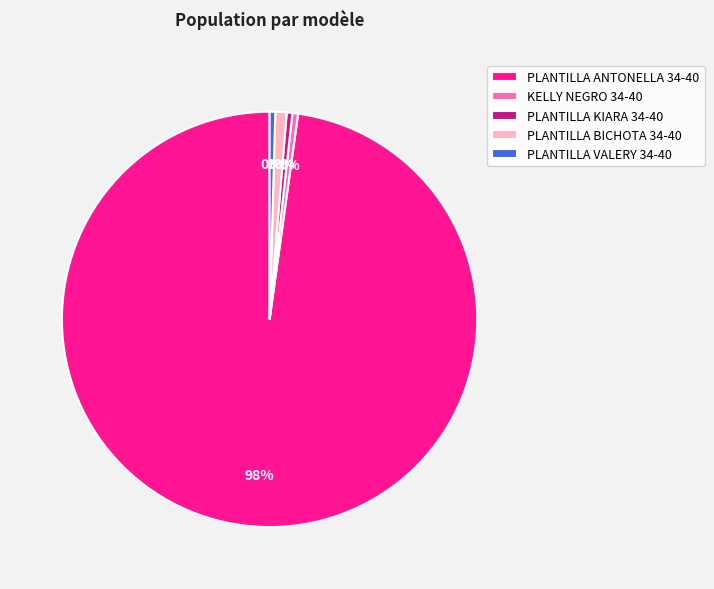

Does KELLY NEGRO 34-40 account for over 50% of the chart?

No